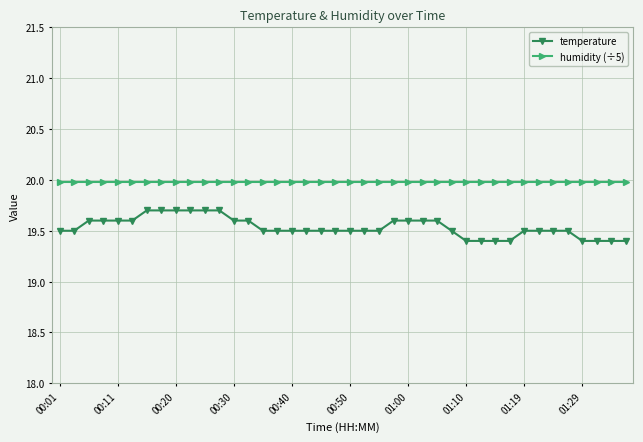

At how many categories does at least one series exceed 19?

40